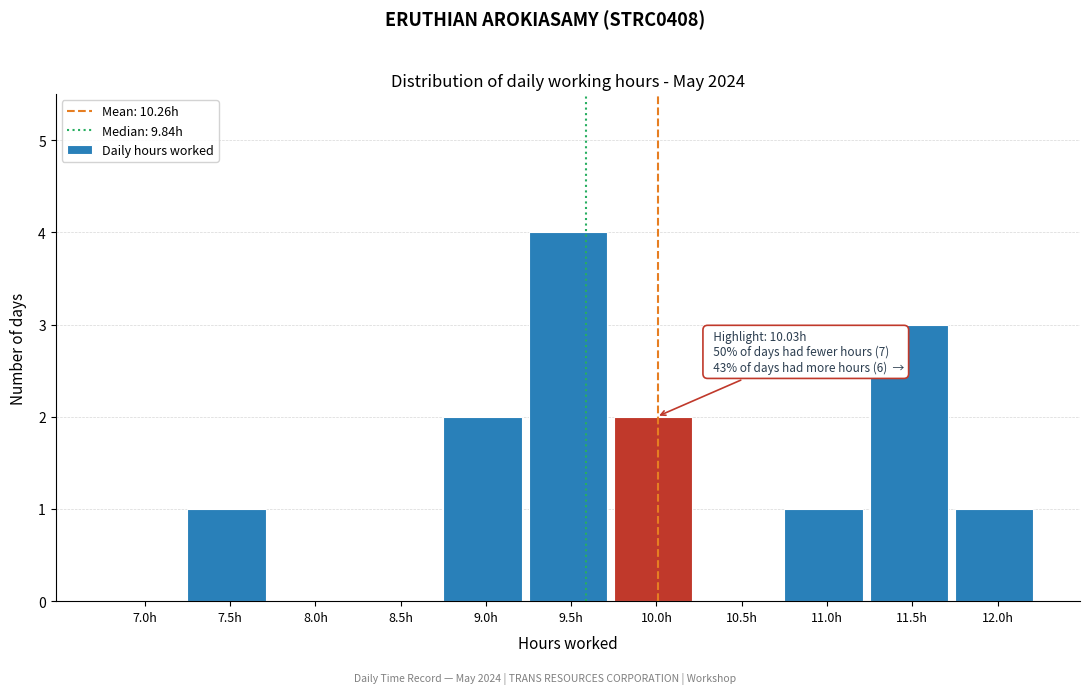

Reading right to left, list all the values displayed in this chart.

12.0h=1	11.5h=3	11.0h=1	10.5h=0	10.0h=2	9.5h=4	9.0h=2	8.5h=0	8.0h=0	7.5h=1	7.0h=0